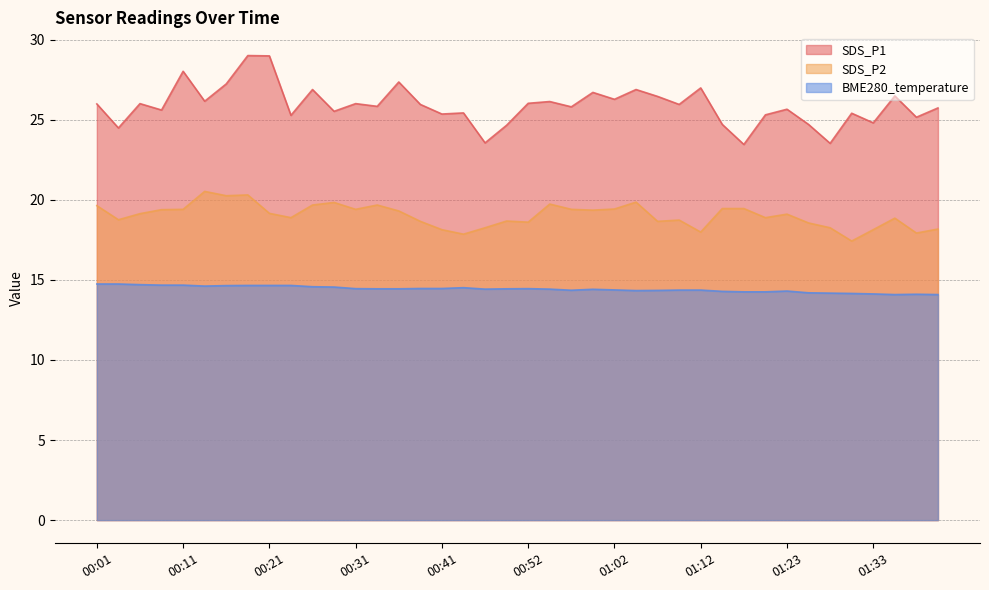

Reading left to right, list all the values displayed in this chart.

SDS_P1: 26.0	24.5	26.0	25.6	28.0	26.1	27.2	29.0	29.0	25.3	26.9	25.5	26.0	25.8	27.4	25.9	25.4	25.4	23.6	24.6	26.0	26.1	25.8	26.7	26.3	26.9	26.4	25.9	27.0	24.7	23.4	25.3	25.6	24.7	23.5	25.4	24.8	26.5	25.1	25.7
SDS_P2: 19.6	18.8	19.1	19.4	19.4	20.5	20.2	20.3	19.1	18.9	19.7	19.8	19.4	19.7	19.3	18.6	18.1	17.9	18.2	18.7	18.6	19.7	19.4	19.4	19.4	19.9	18.6	18.7	18.0	19.4	19.4	18.9	19.1	18.6	18.2	17.4	18.1	18.9	17.9	18.2
BME280_temperature: 14.7	14.7	14.7	14.7	14.7	14.6	14.6	14.7	14.7	14.7	14.6	14.6	14.4	14.4	14.4	14.5	14.5	14.5	14.4	14.4	14.4	14.4	14.3	14.4	14.4	14.3	14.3	14.4	14.4	14.3	14.2	14.2	14.3	14.2	14.2	14.2	14.1	14.1	14.1	14.1